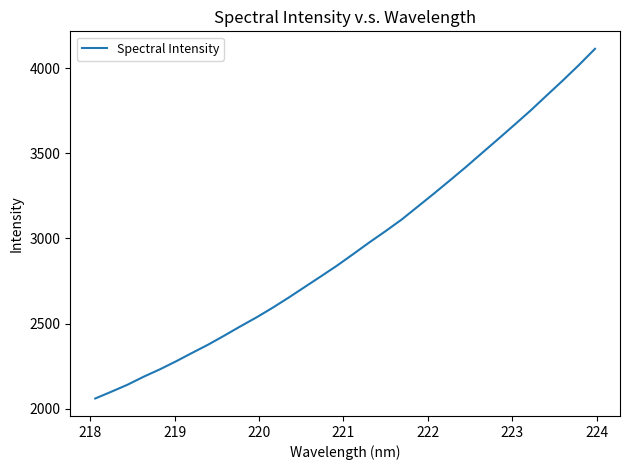

How many lines are shown in the chart?

1